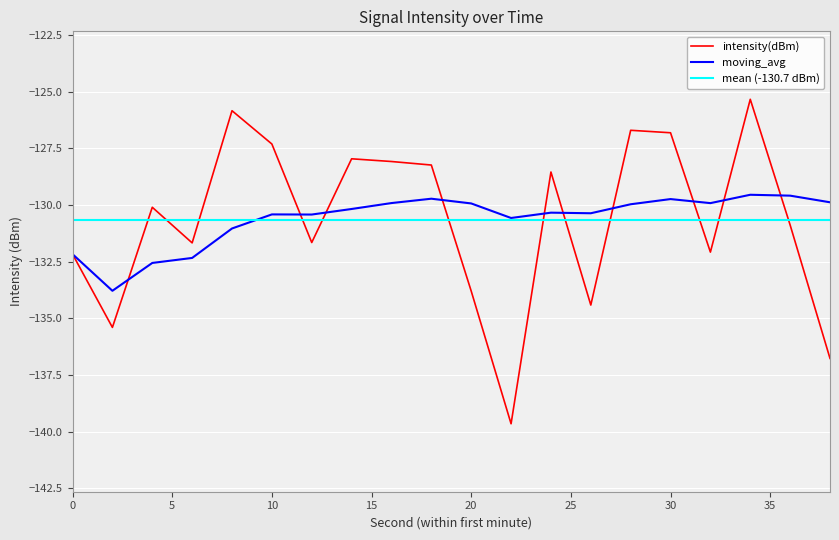

What is the sum of the intensity(dBm) values at 32 and 2?

-267.5